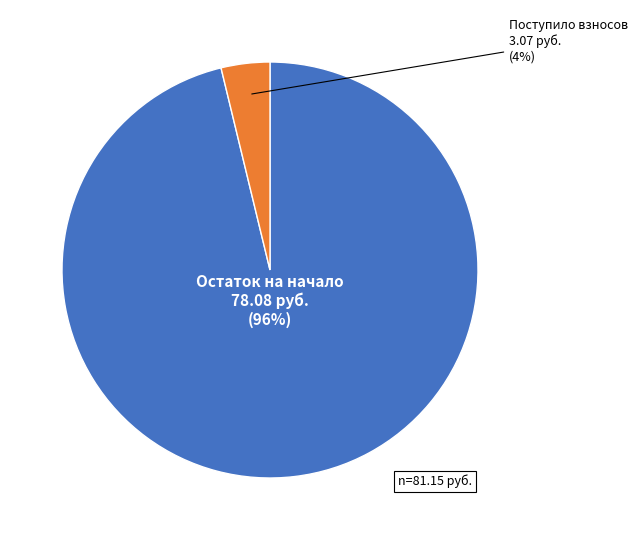

Is there a majority slice in this chart?

Yes